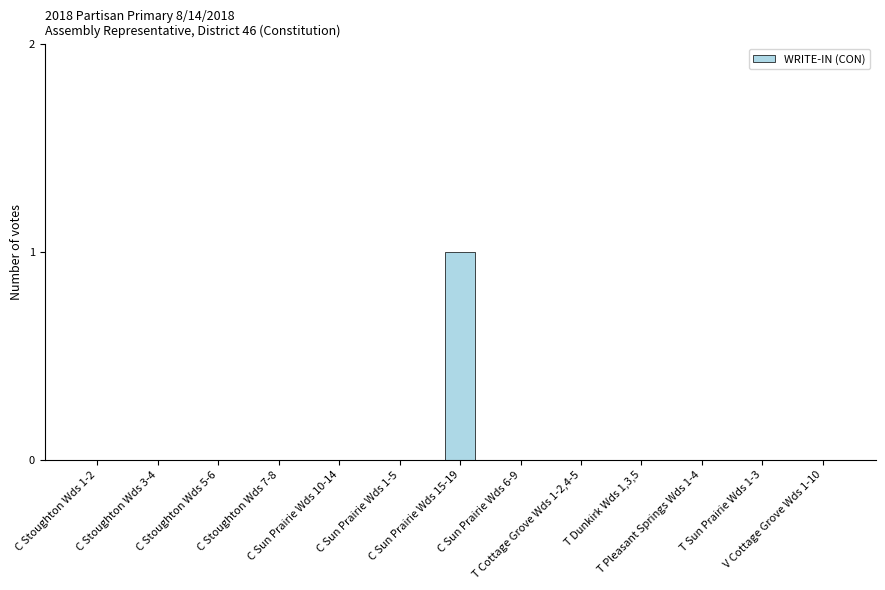

Are the bars horizontal?

No